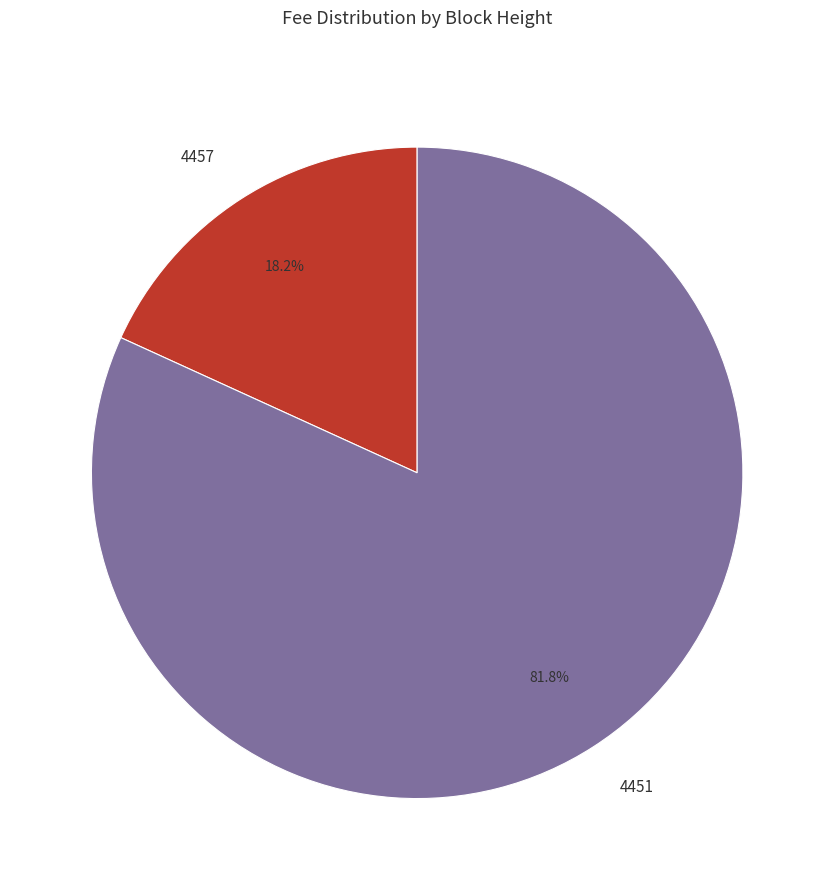

To the nearest percent, what is the combined percentage of 4451 and 4457?

100%